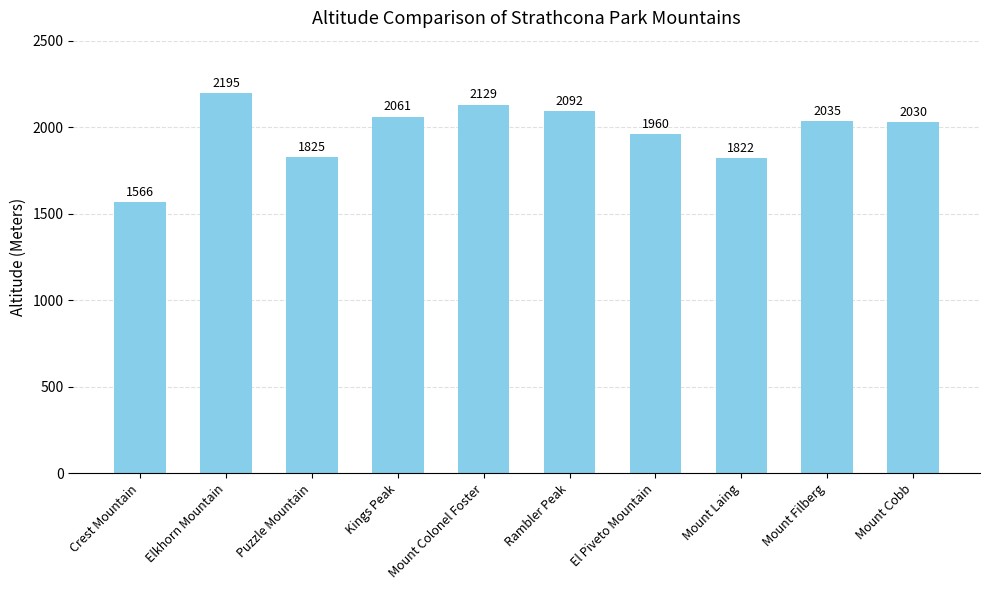

How many data points does each series have?

10